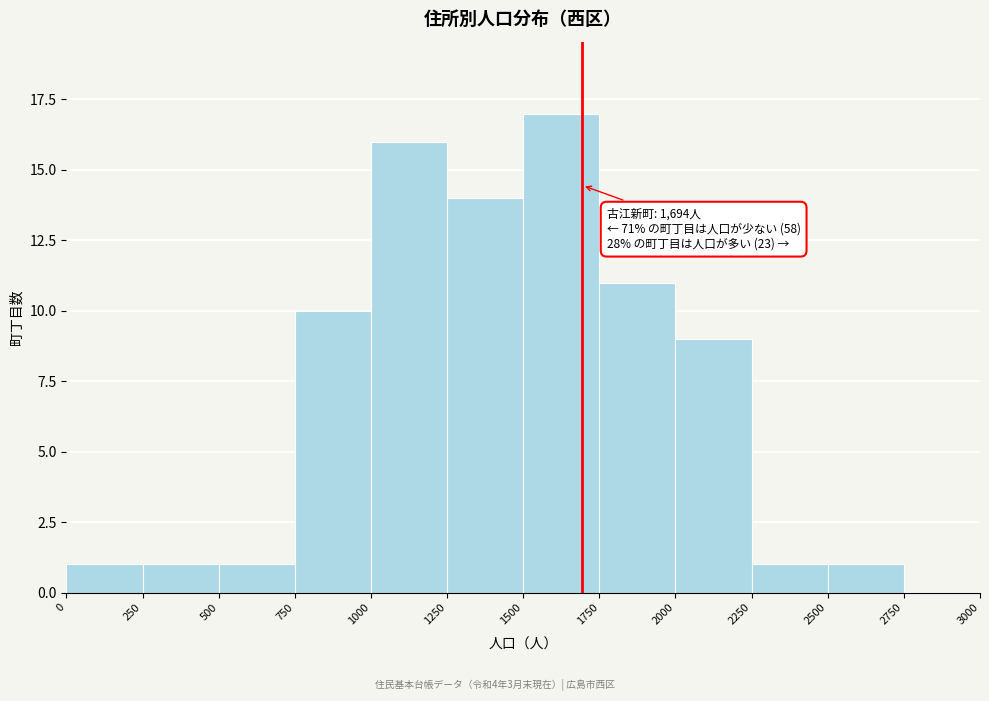

Which range on the x-axis has the tallest bar?

1500 to 1750